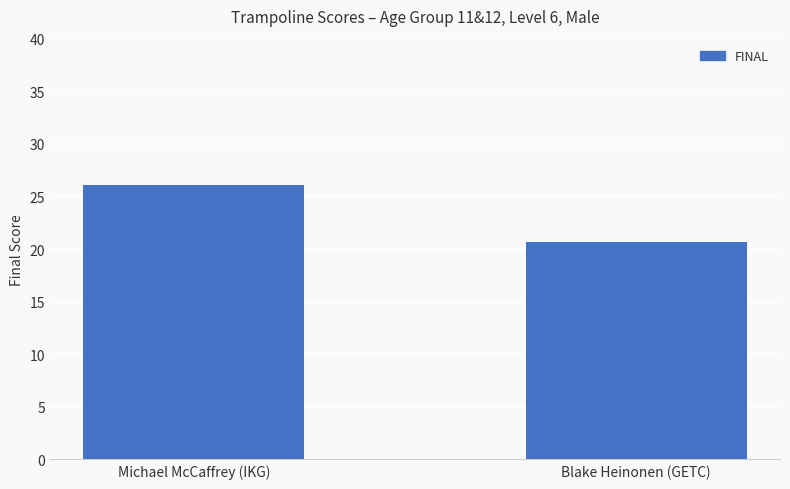

What value does the data have at Michael McCaffrey (IKG)?

26.1